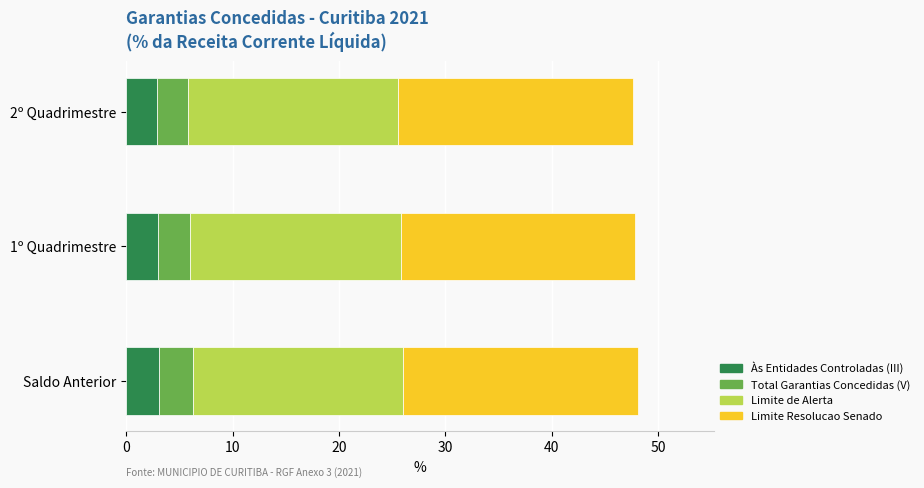

True or false: Às Entidades Controladas (III) has a value of 2.9 at 2º Quadrimestre.

True